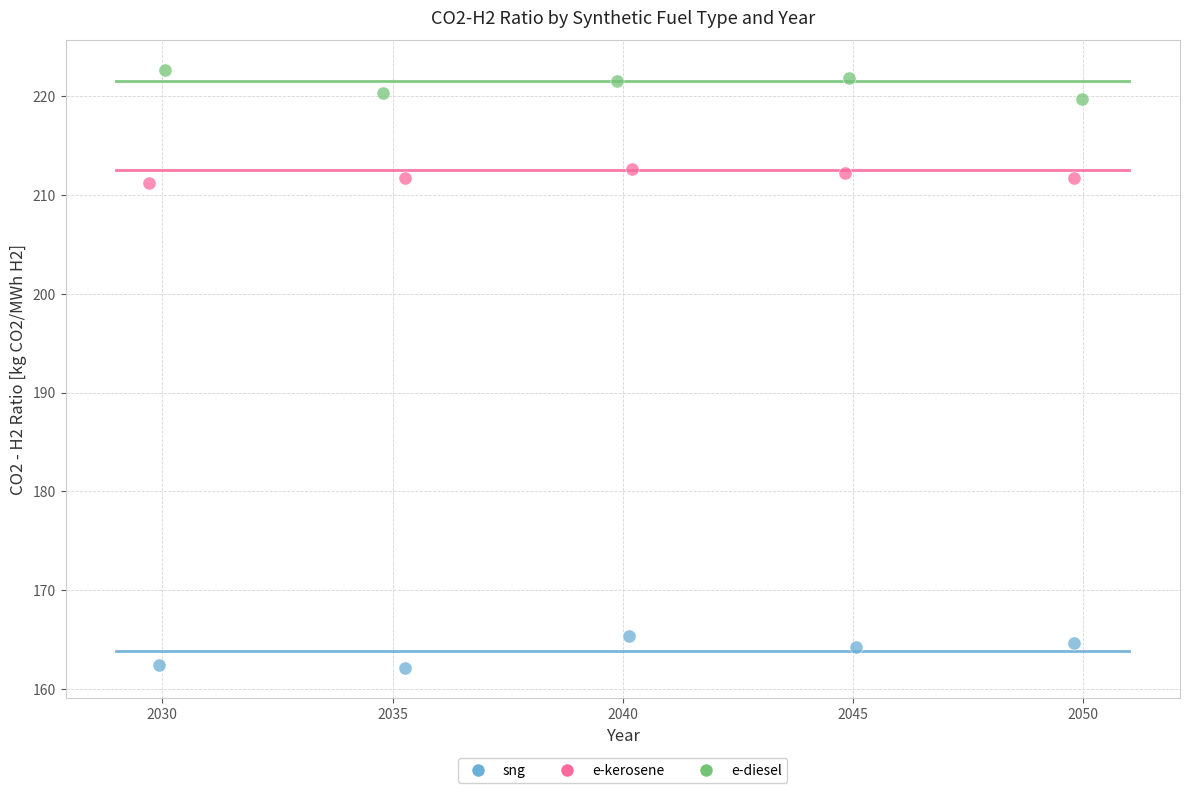

Which series contains the lowest Y value?

sng